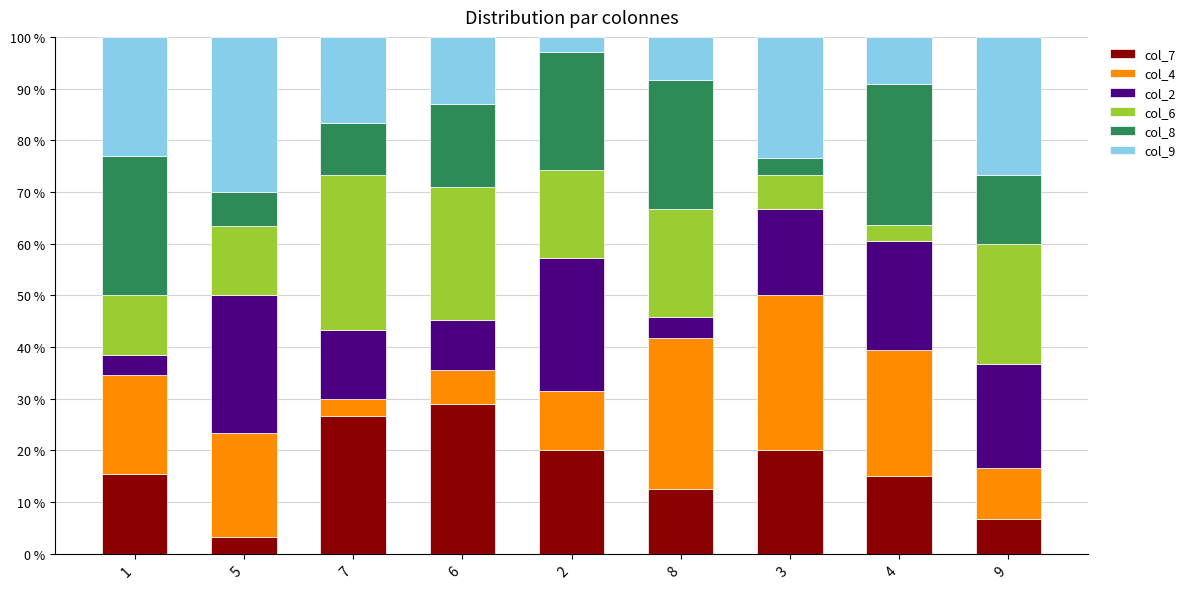

What is the total value across all series at 6?

100.0